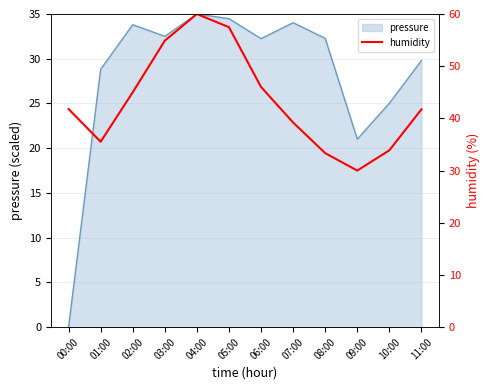

At which category does the data reach its first local valley?

01:00